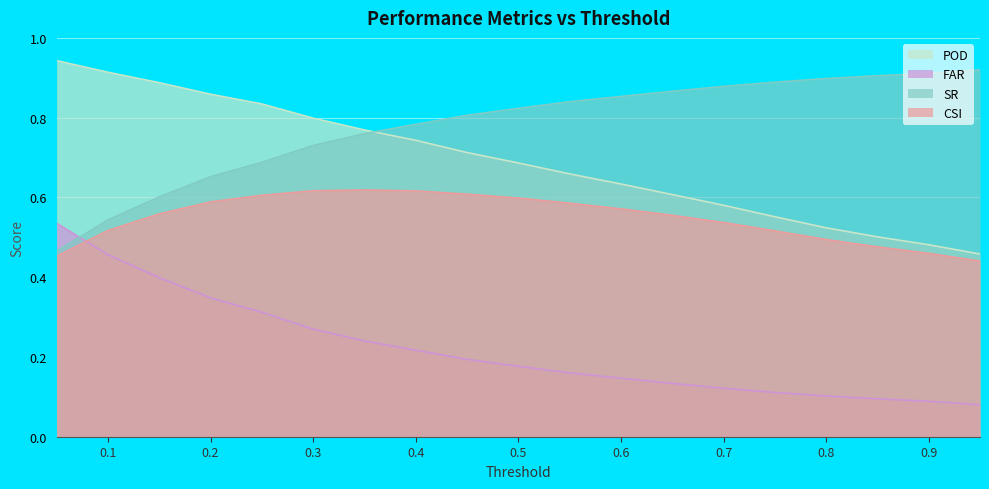

Reading right to left, extract all data points from this chart.

POD: 0.5	0.5	0.5	0.5	0.6	0.6	0.6	0.6	0.7	0.7	0.7	0.7	0.8	0.8	0.8	0.9	0.9	0.9	0.9
FAR: 0.1	0.1	0.1	0.1	0.1	0.1	0.1	0.1	0.2	0.2	0.2	0.2	0.2	0.3	0.3	0.3	0.4	0.5	0.5
SR: 0.9	0.9	0.9	0.9	0.9	0.9	0.9	0.9	0.8	0.8	0.8	0.8	0.8	0.7	0.7	0.7	0.6	0.5	0.5
CSI: 0.4	0.5	0.5	0.5	0.5	0.5	0.6	0.6	0.6	0.6	0.6	0.6	0.6	0.6	0.6	0.6	0.6	0.5	0.5